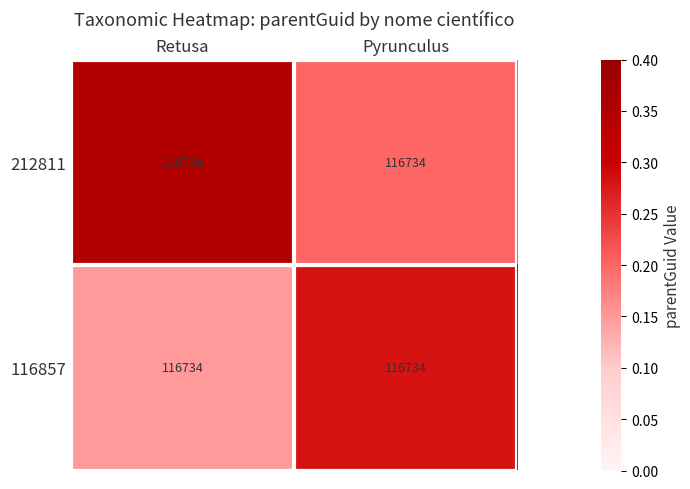

Which category has the highest value in the 212811 series?

Retusa